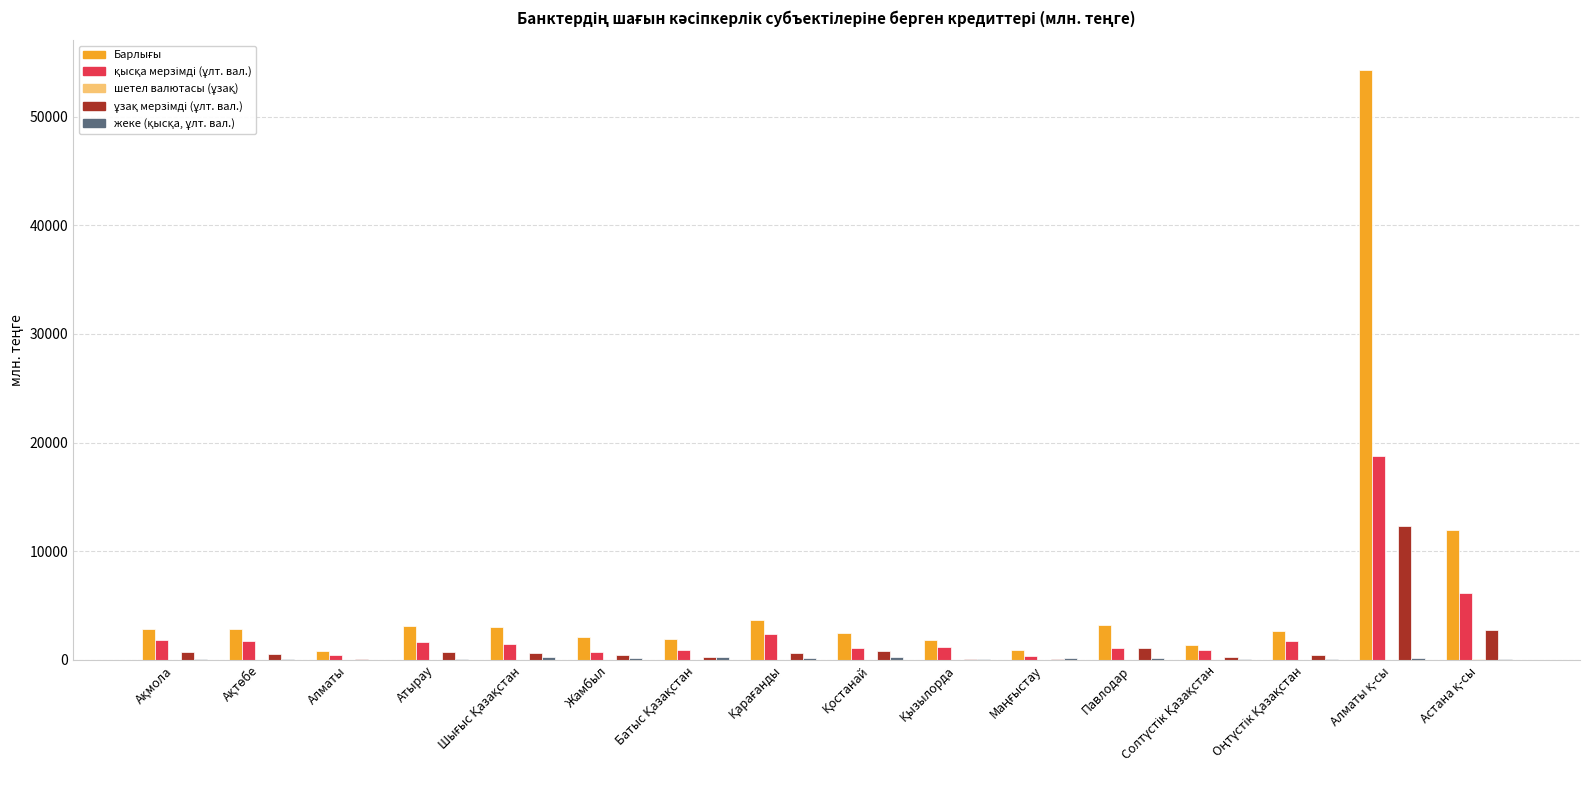

What is the difference between the highest and lowest values at Ақмола?

2809.4